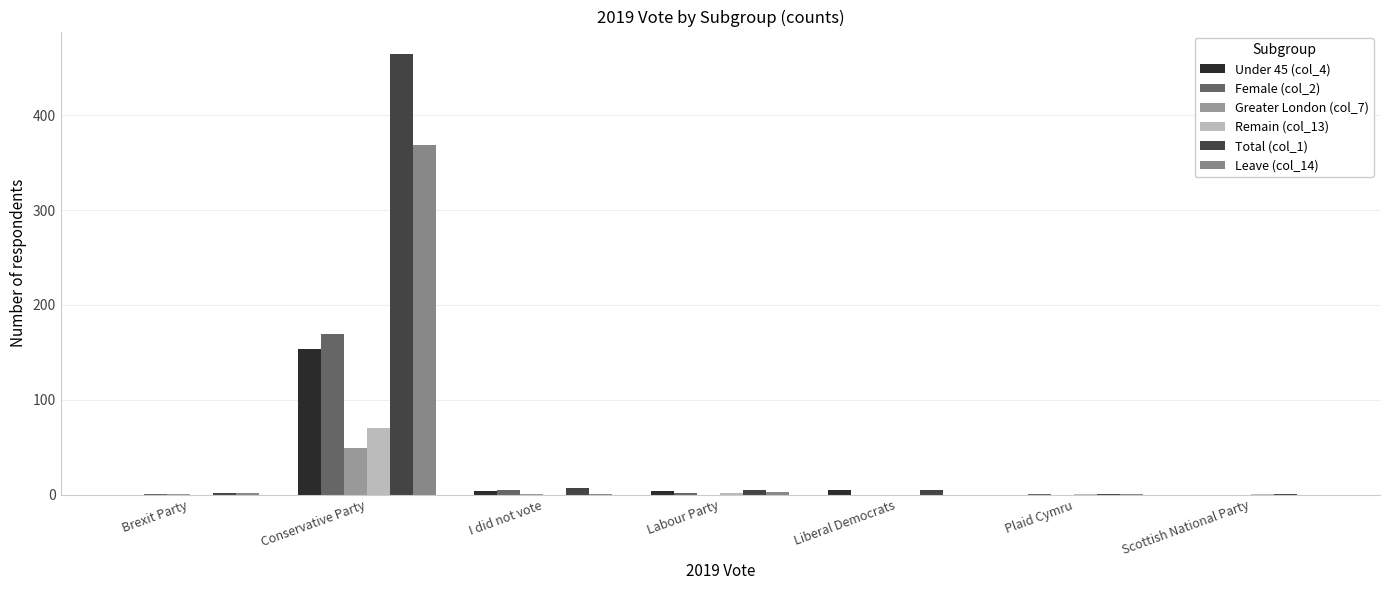

What is the difference between the second highest and minimum values in the Greater London (col_7) series?

1